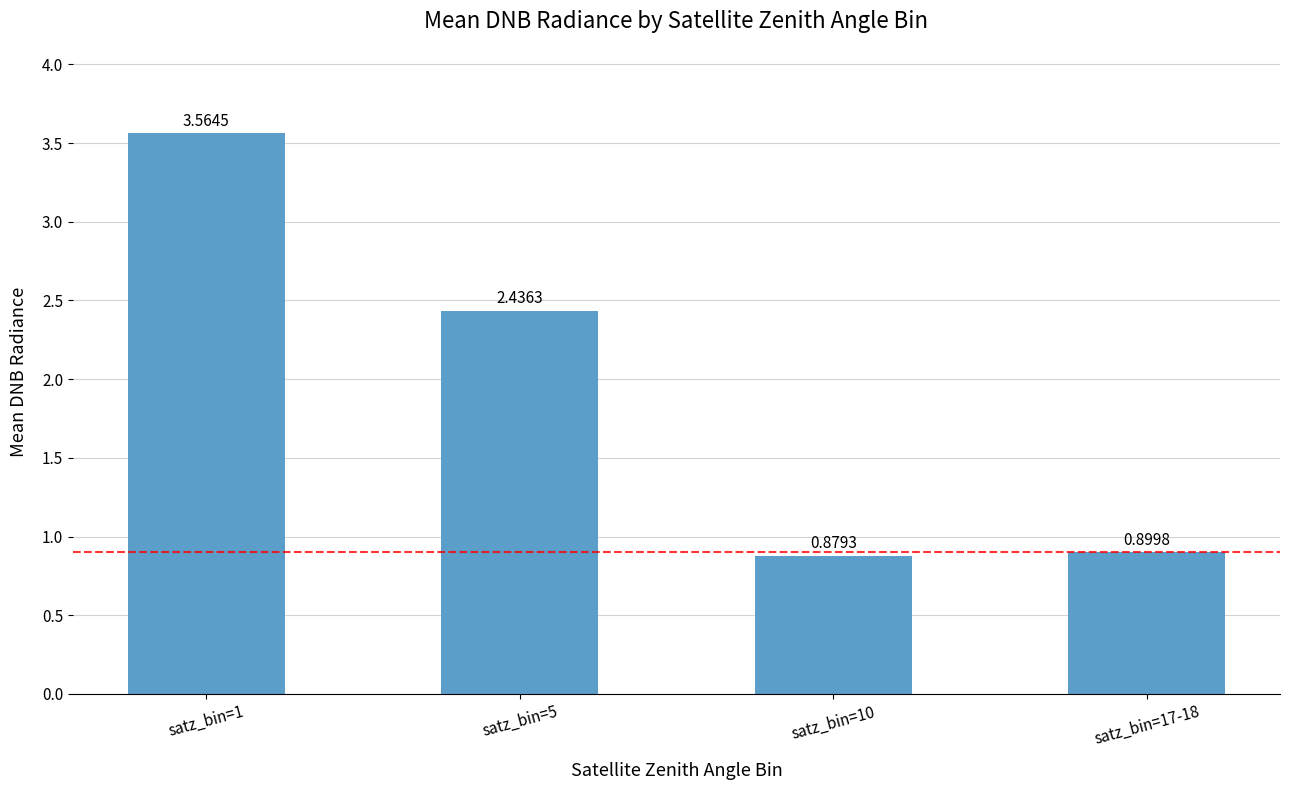

Rank the categories by value from lowest to highest.

satz_bin=10, satz_bin=17-18, satz_bin=5, satz_bin=1